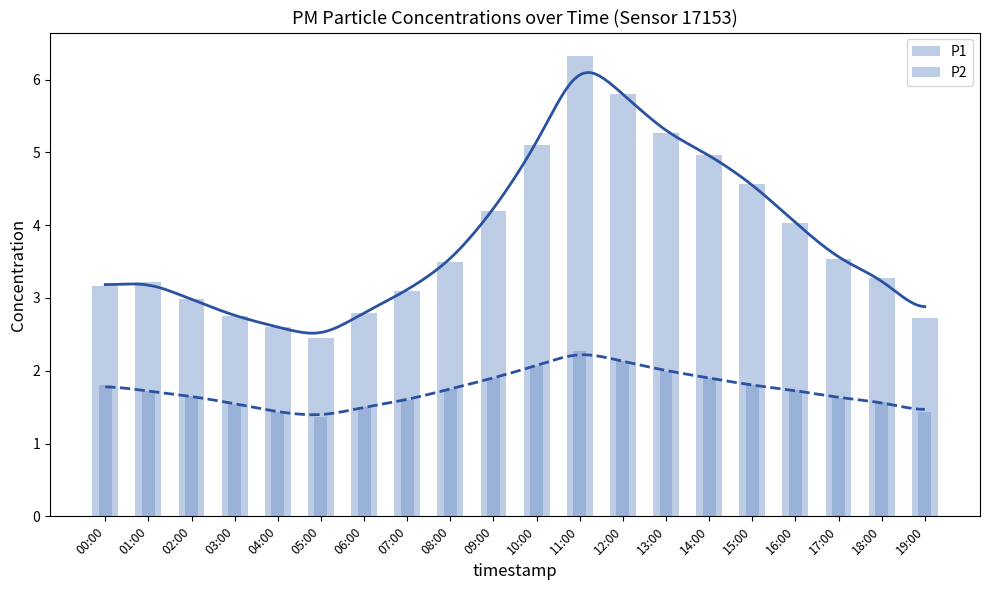

Count the number of categories in the chart.

20